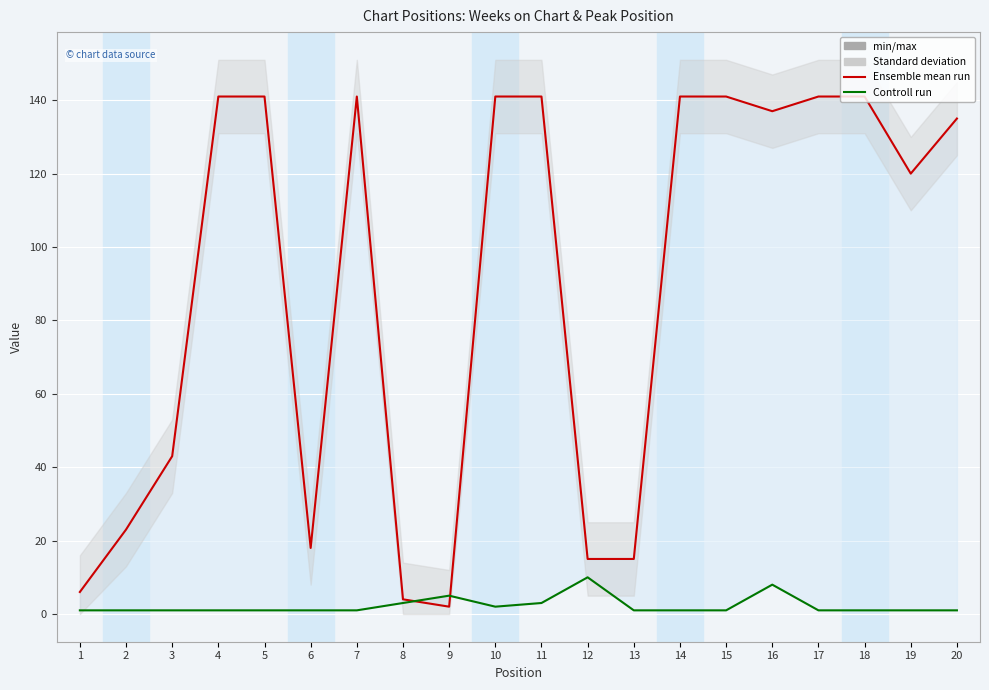

How many interior local valleys does the Peak Position series have?

1